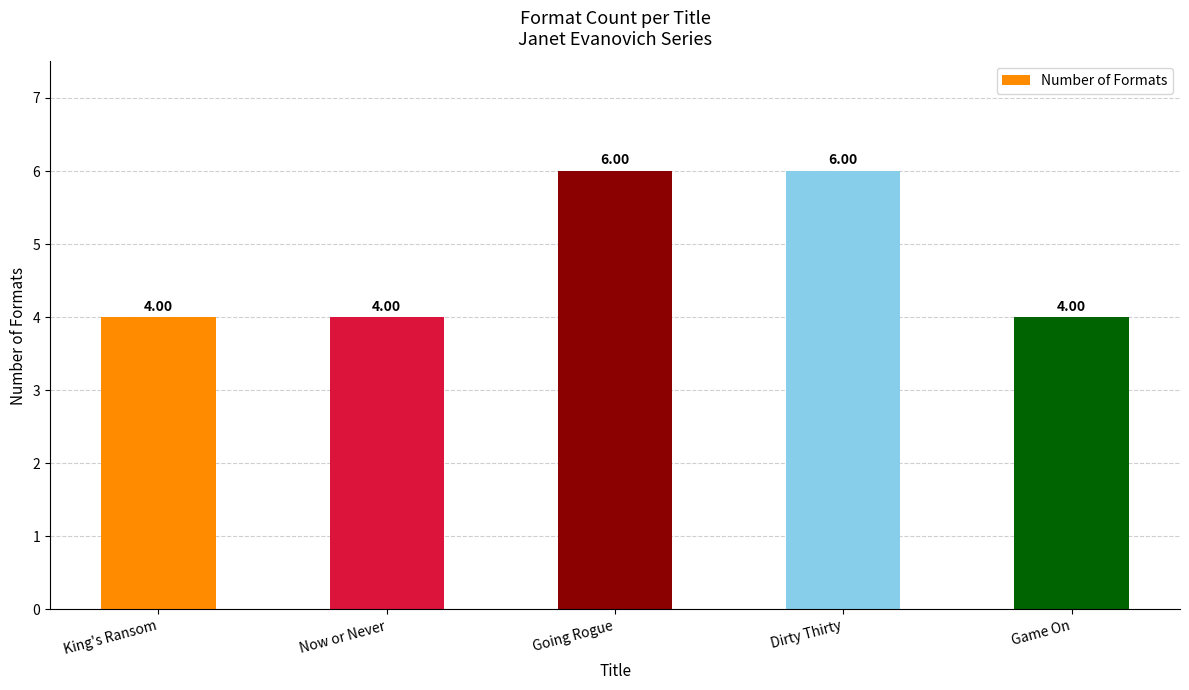

Reading left to right, transcribe all the data shown in this chart.

King's Ransom=4	Now or Never=4	Going Rogue=6	Dirty Thirty=6	Game On=4